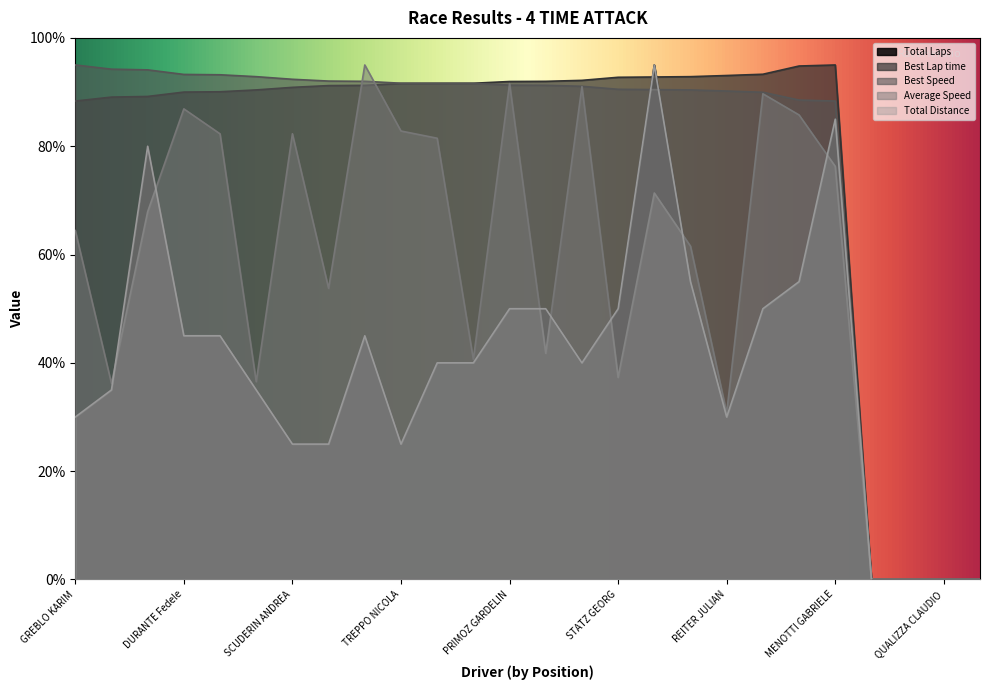

What is the label of the 12th point from the right?

SALIGOI IURI